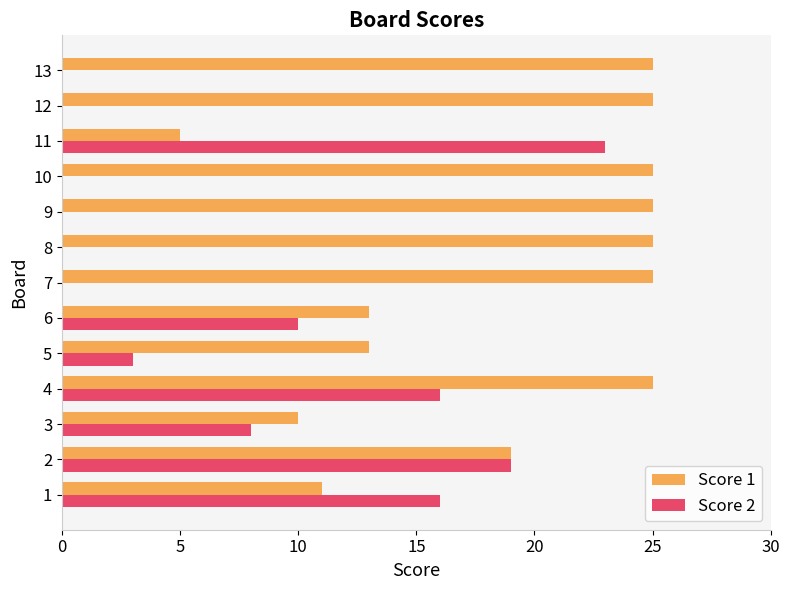

Which series changed the most between 5 and 10?

Score 1